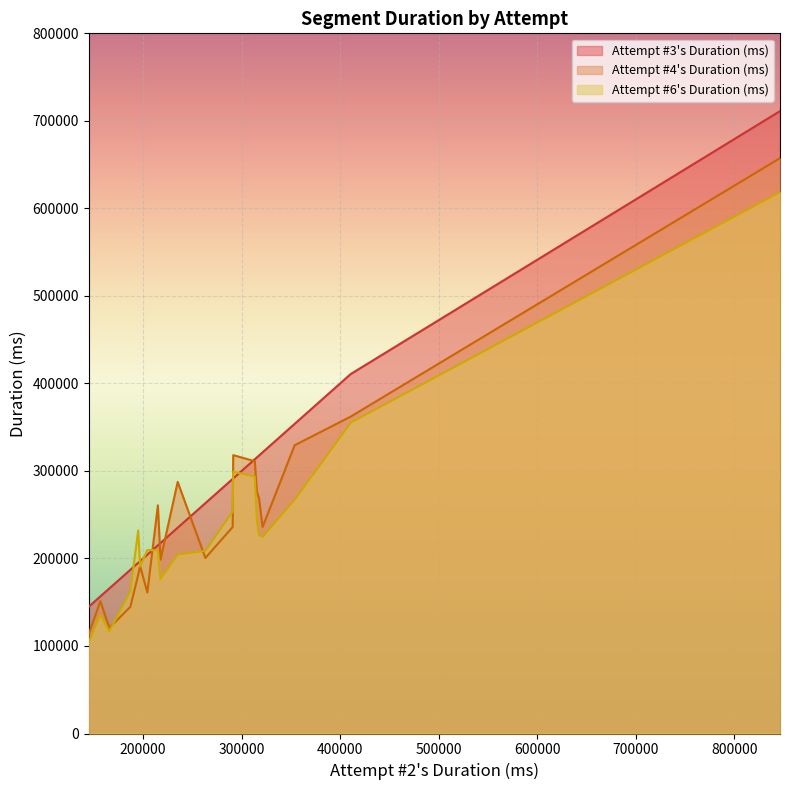

Reading left to right, extract all data points from this chart.

Attempt #4's Duration (ms): 657361	362091	329353	235978	200570	161075	191423	113663	198579	311112	260700	151236	287486	235954	269073	318051	275987	120640	181254	144722
Attempt #6's Duration (ms): 618441	355131	267014	224698	208627	209607	190874	103956	176507	293639	209389	135442	204447	253634	226774	299093	242745	116962	232011	162289
Attempt #3's Duration (ms): 711153	410719	353808	321307	263207	204325	196973	144902	217688	313354	215017	156649	235110	290927	317632	291450	315509	165793	195056	187071